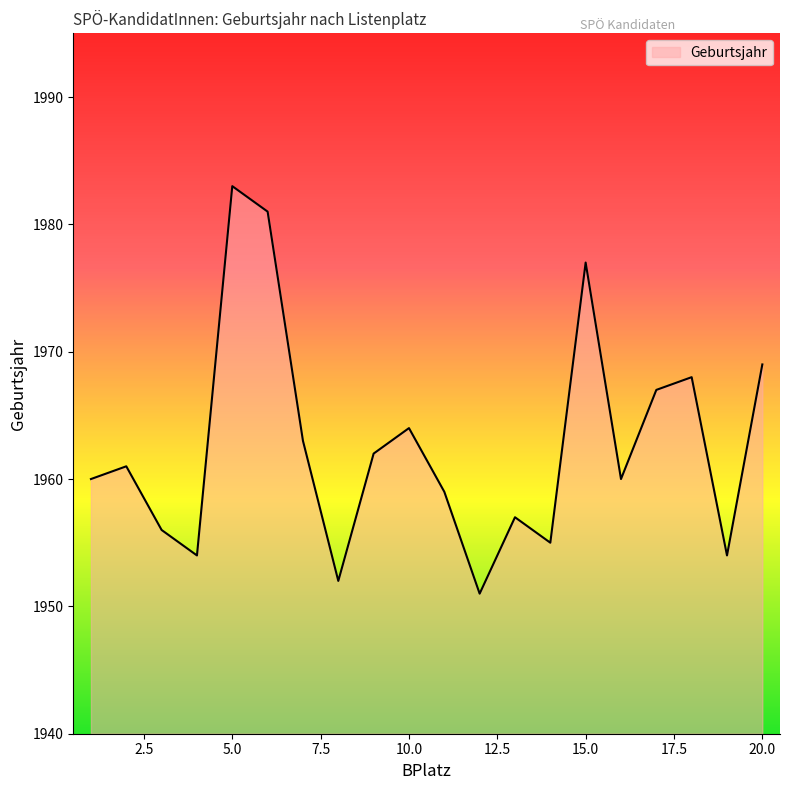

What is the smallest value displayed?

1951